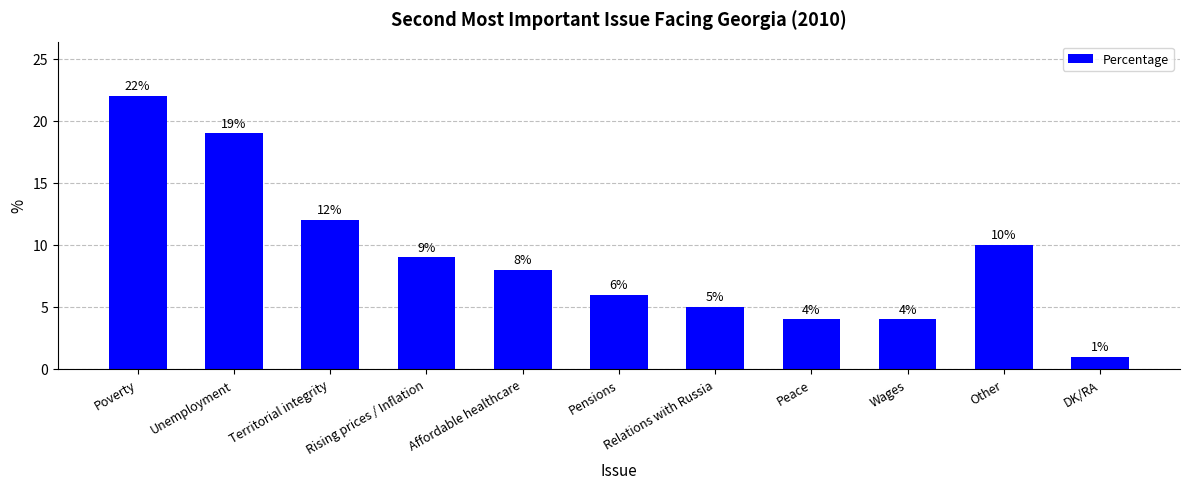

What is the change in value from Poverty to Territorial integrity?

-10